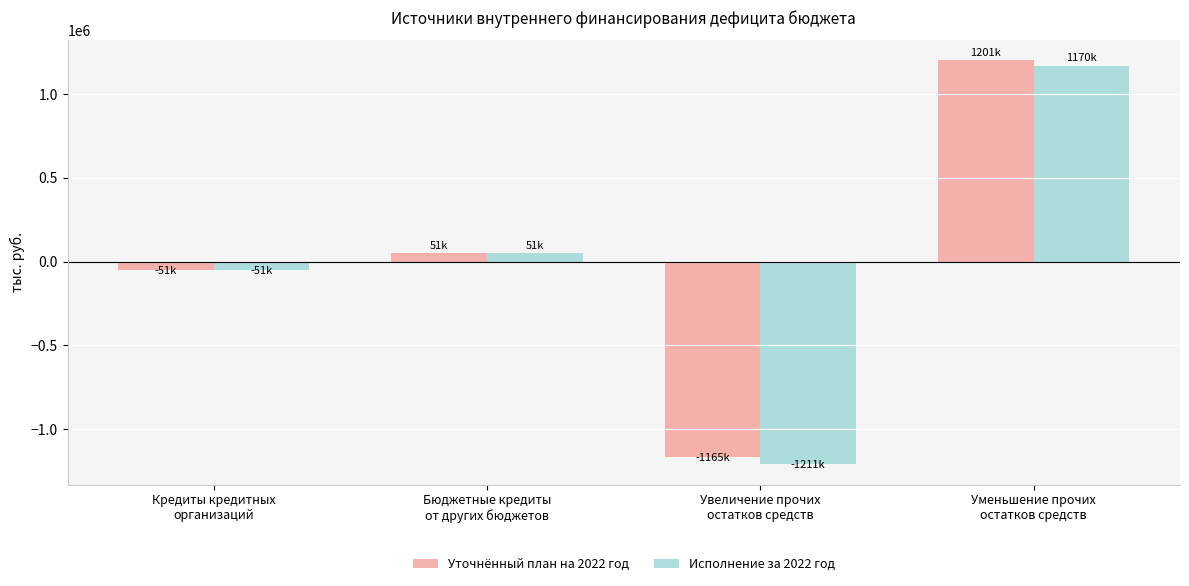

Count the number of categories in the chart.

4